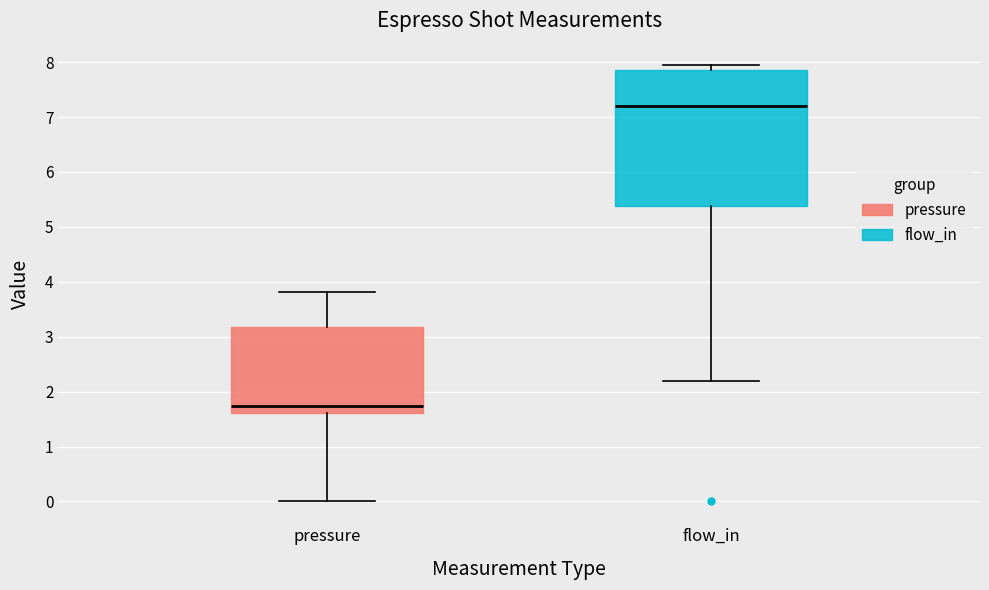

Where is the lower edge of the box for flow_in on the y-axis? The values are not printed on the chart, so give them approximately, as read against the axis.

5.4